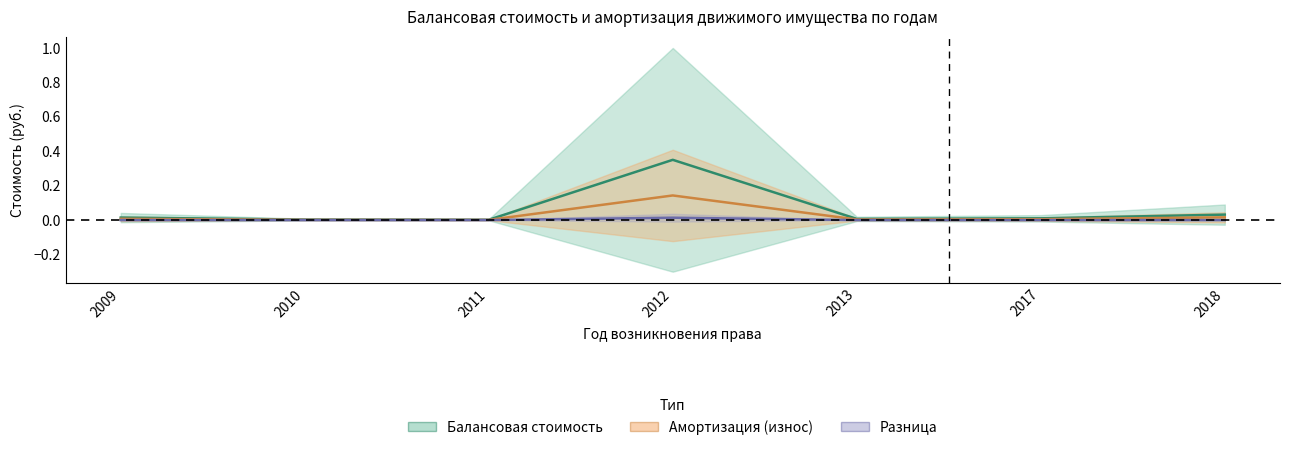

True or false: Балансовая стоимость and Разница intersect in this chart.

False